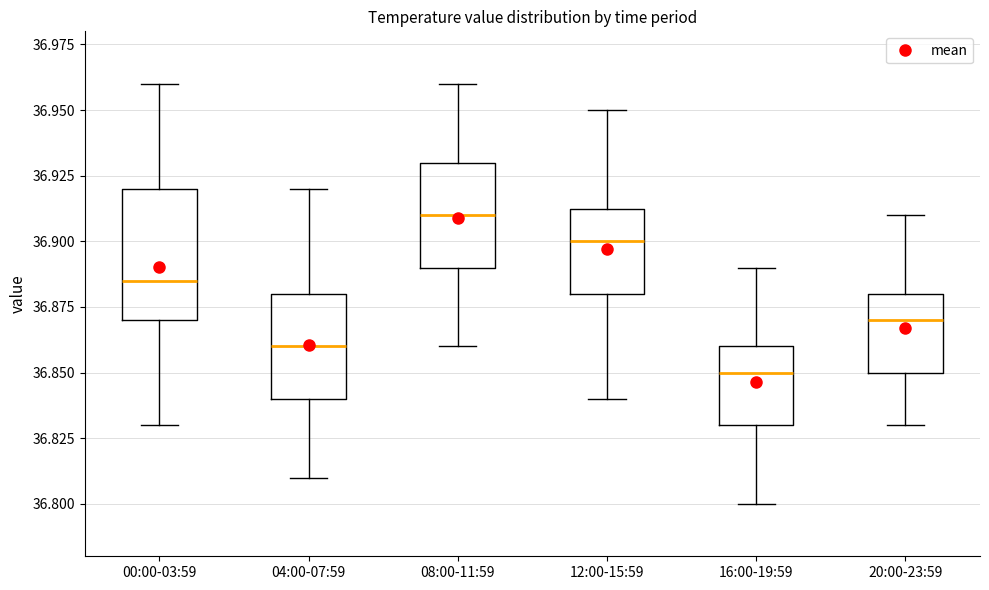

Where is the upper edge of the box for 16:00-19:59 on the y-axis? The values are not printed on the chart, so give them approximately, as read against the axis.

36.860